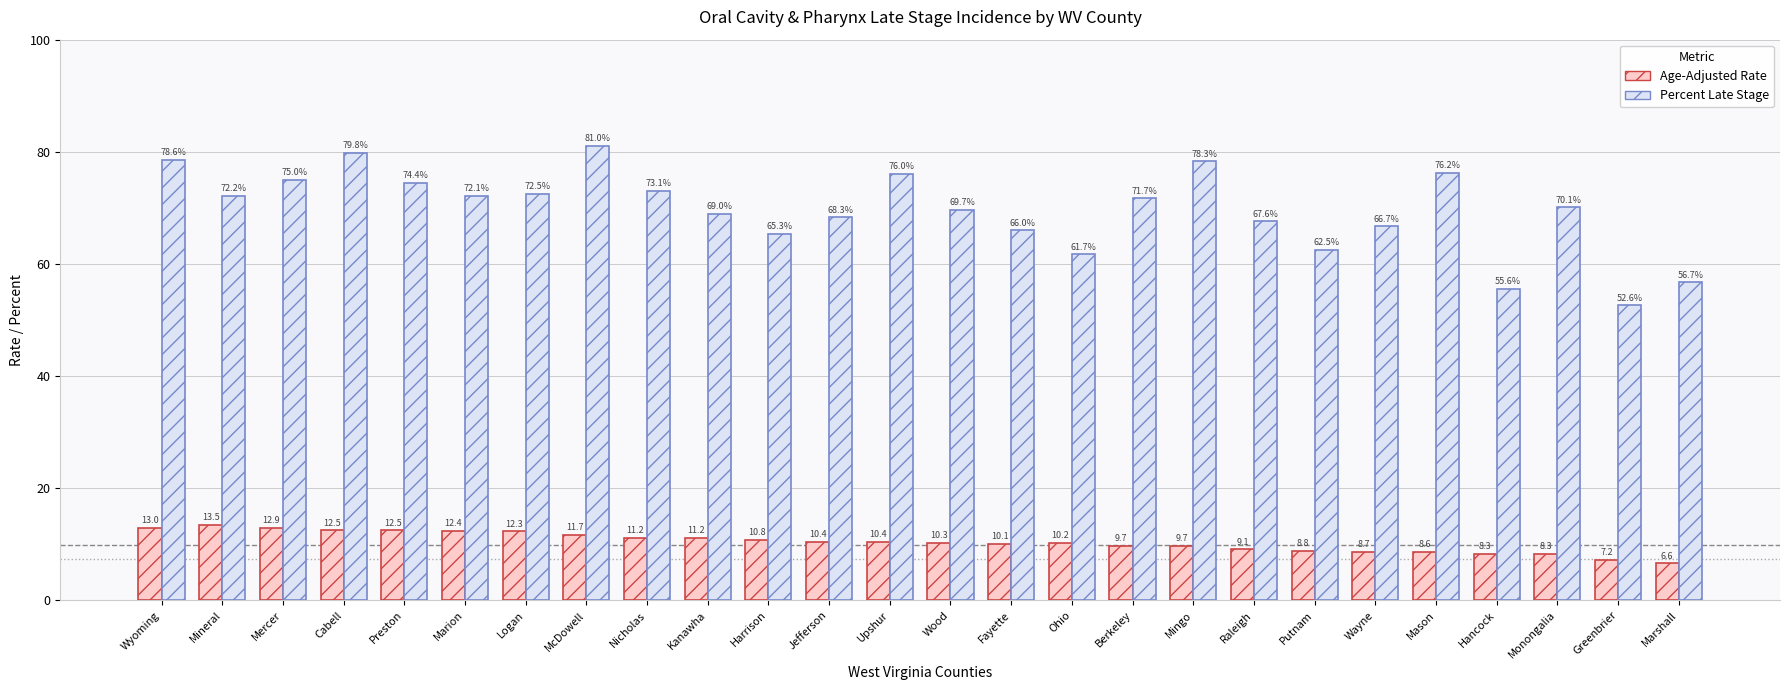

Which category has the lowest value in the Percent Late Stage series?

Greenbrier